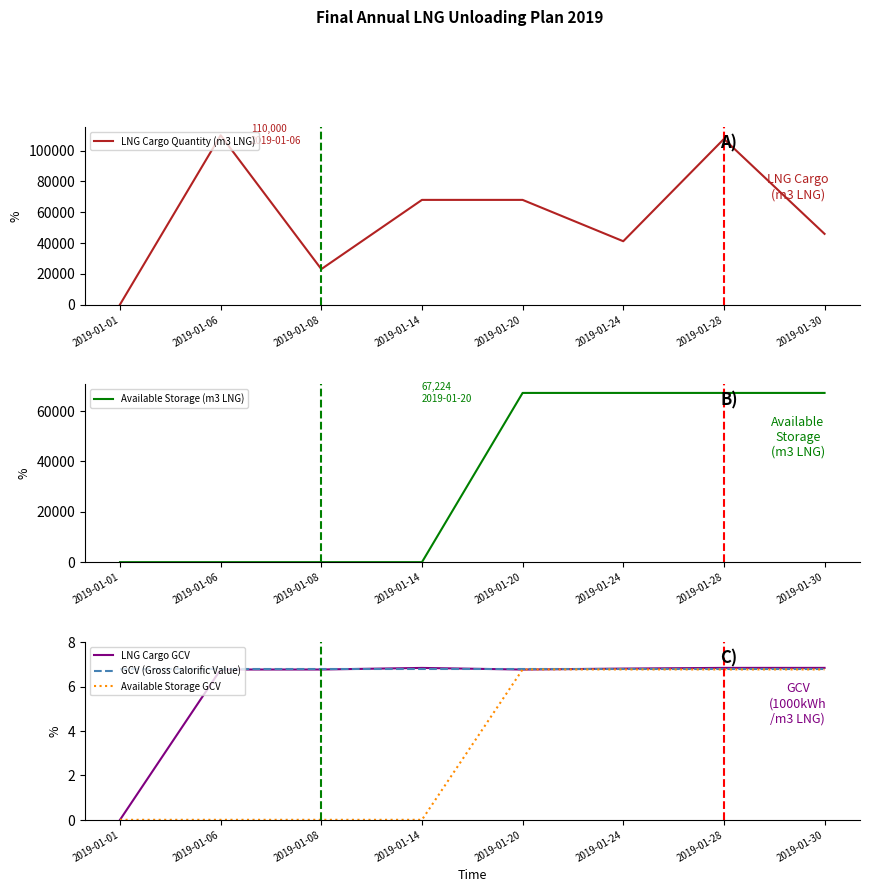

What is the sum of the Available Storage (m3 LNG) values at 2019-01-28 and 2019-01-24?

134448